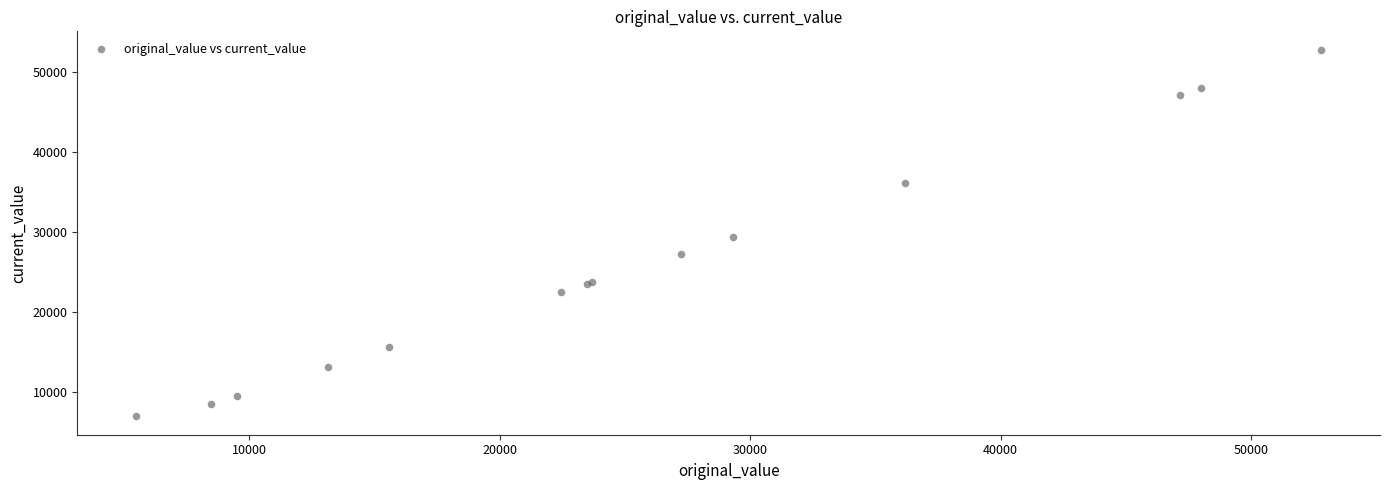

What Y value in the scatter plot is closest to 29843?

29325.0